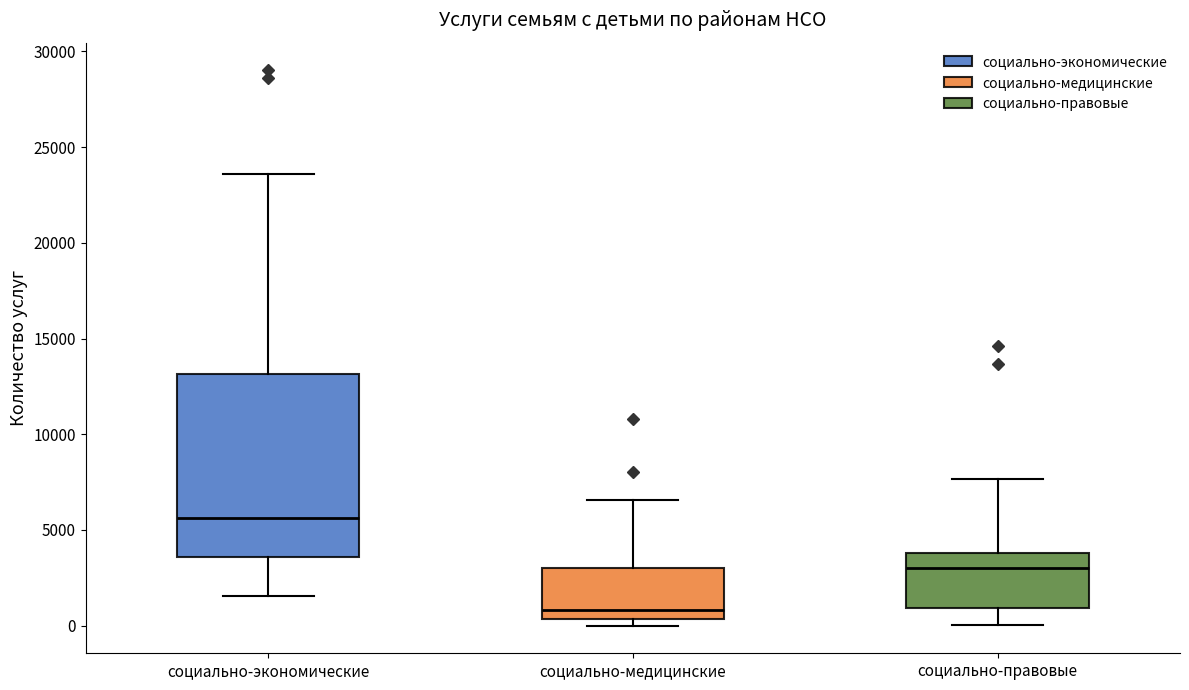

Which box is the tallest, from its lower edge to its upper edge?

социально-экономические